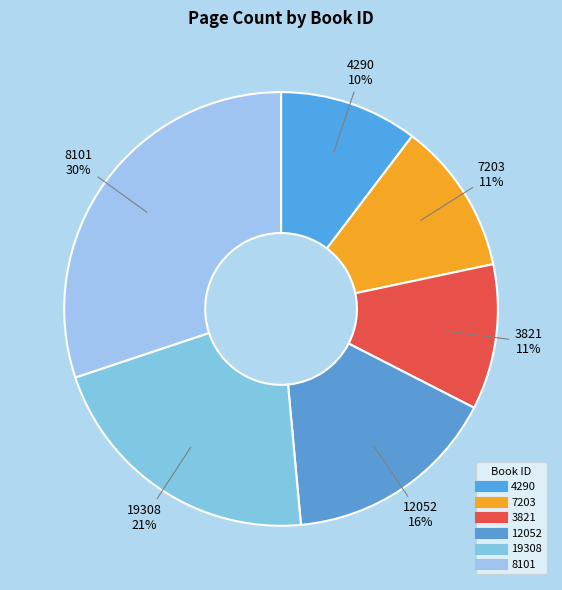

To the nearest percent, what is the difference between the 12052 and 19308 slice percentages?

5%